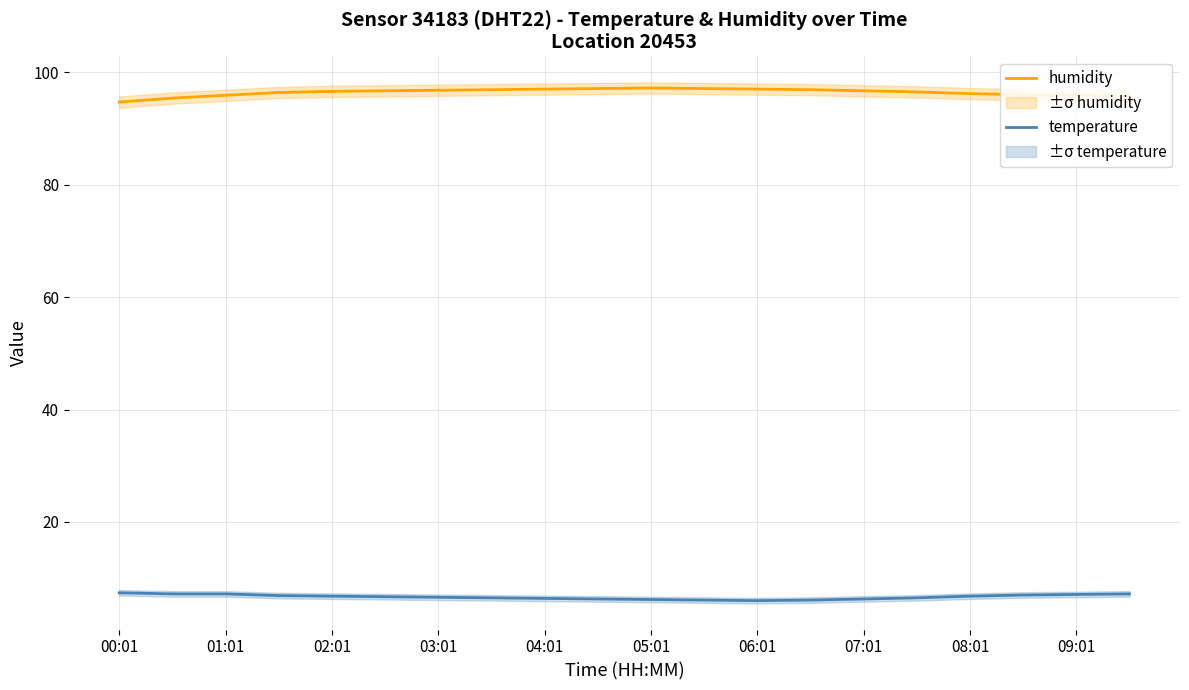

True or false: temperature and humidity cross at least once.

False